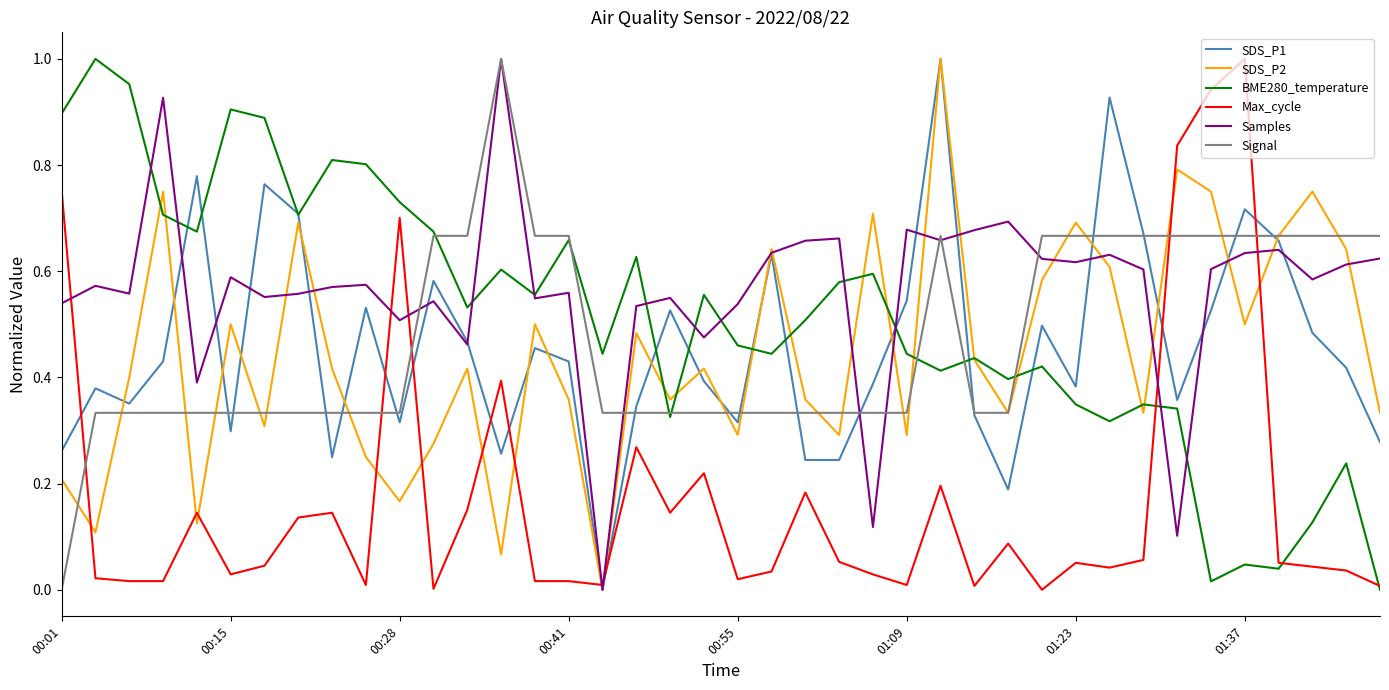

The value of Signal at 00:28 is 0.1. True or false?

False